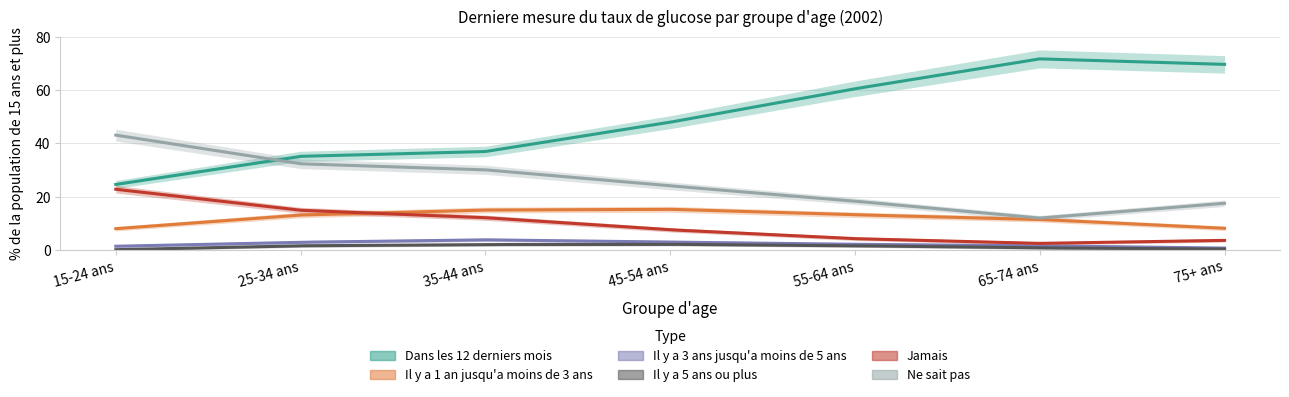

At which category is the sum across all series the highest?

55-64 ans